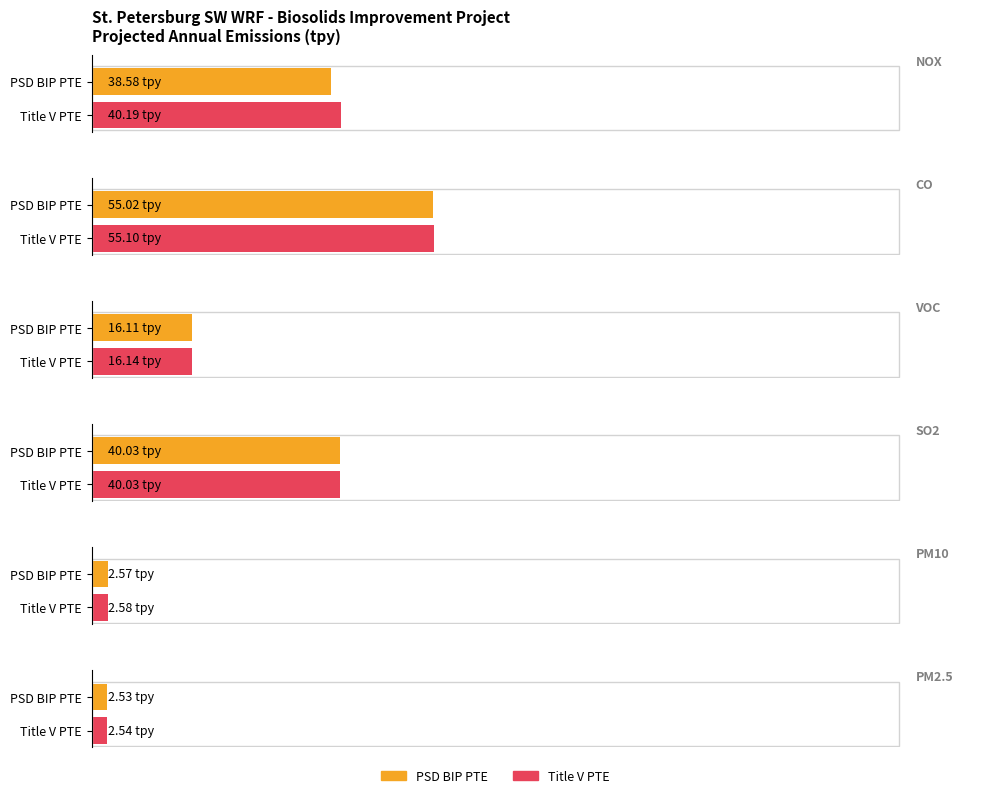

What is the value of the NOX bar at the 2nd from the left?

40.2